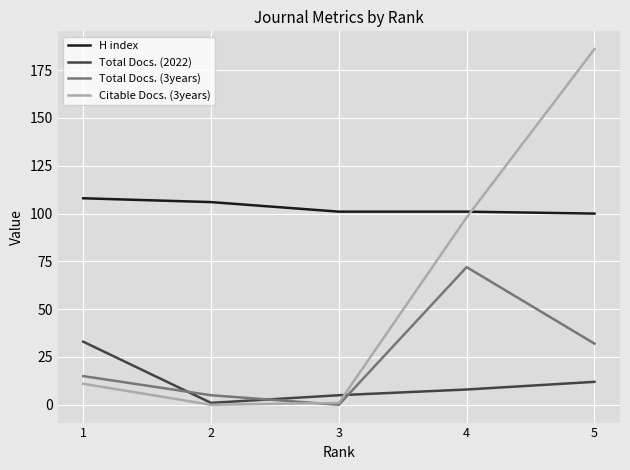

True or false: H index and Total Docs. (3years) cross at least once.

False